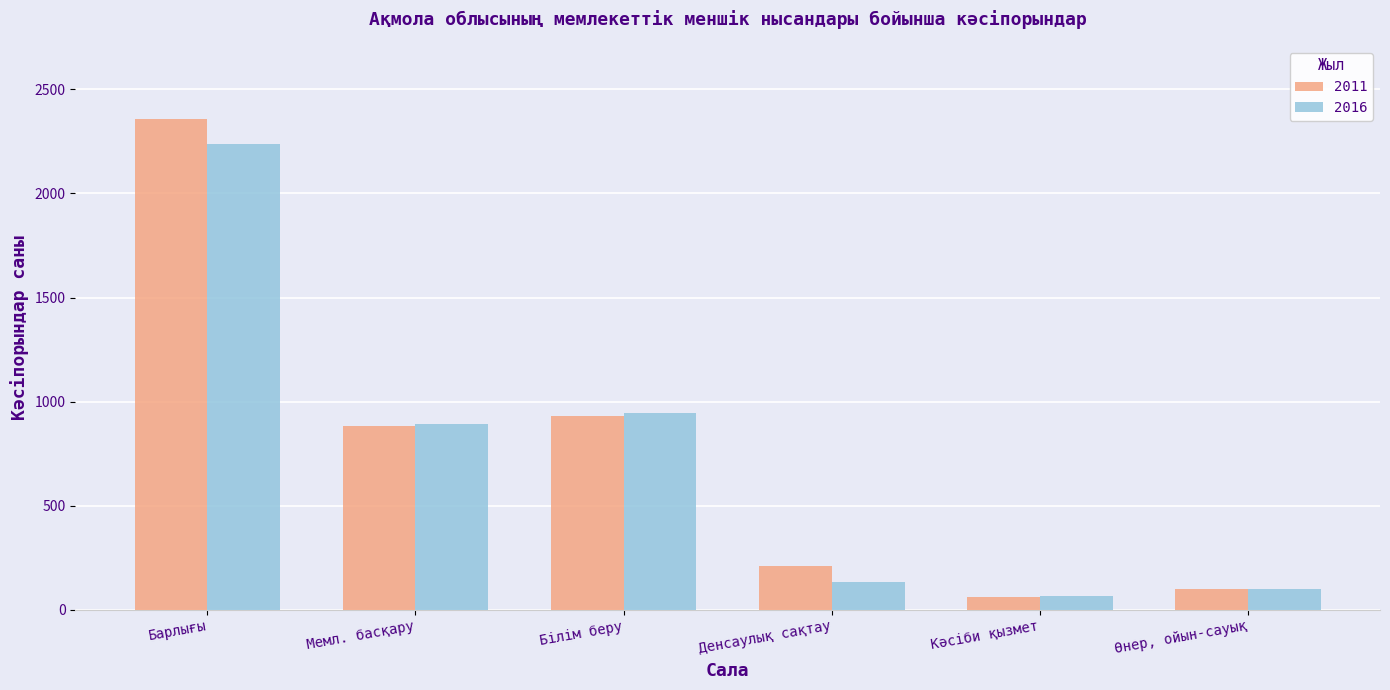

What position from the left is Барлығы?

1